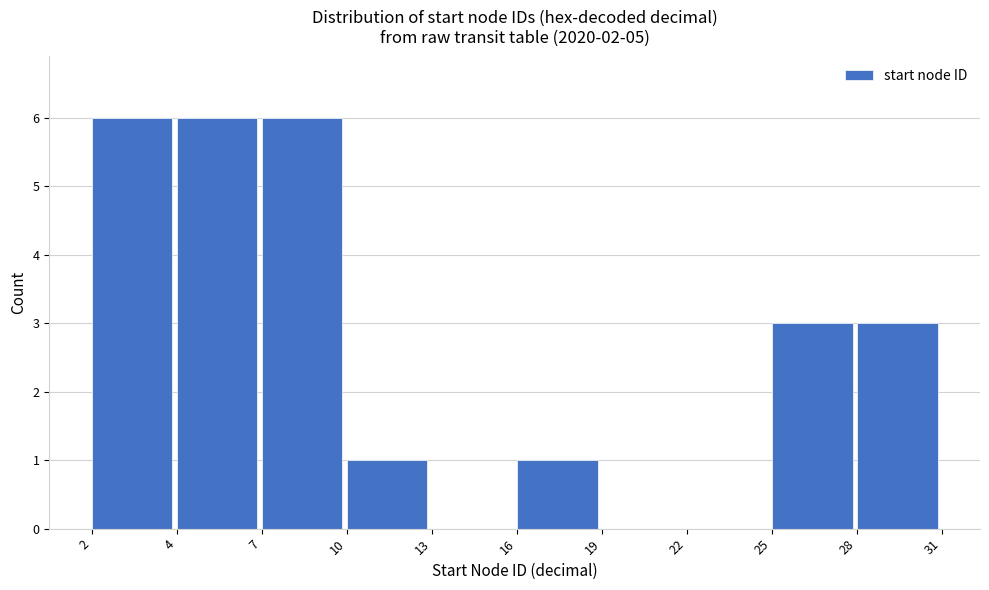

Which has a higher value, 28 or 16?

28